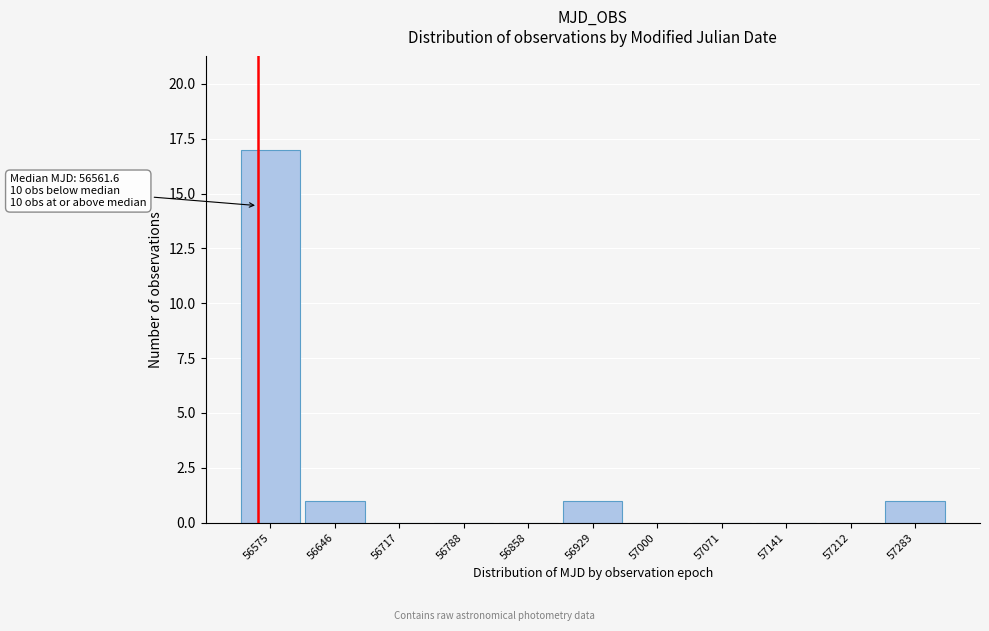

Over which range of the x-axis is the bar tallest?

56540 to 56610